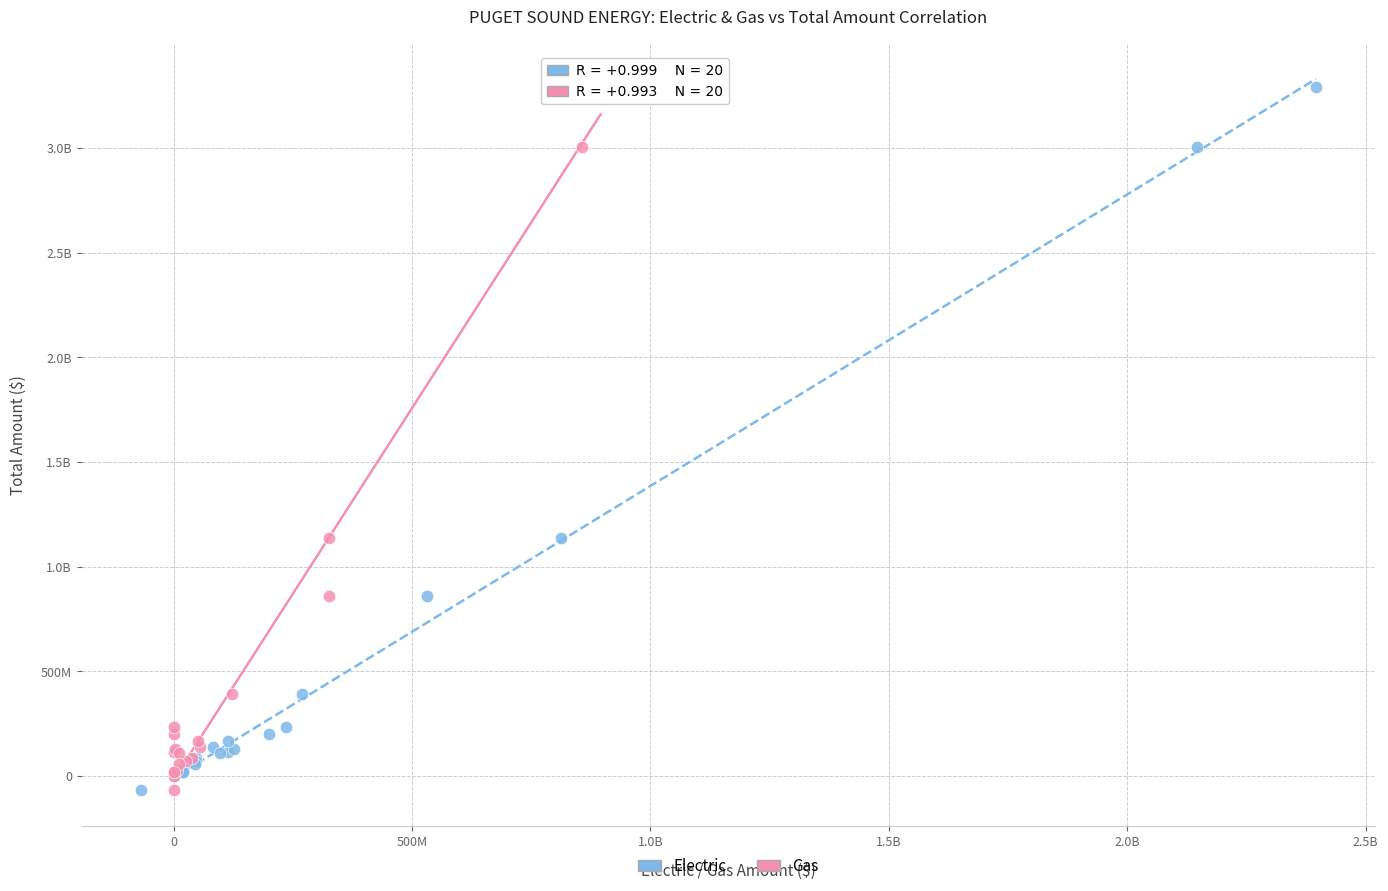

What are all the series names shown in the legend?

Electric, Gas